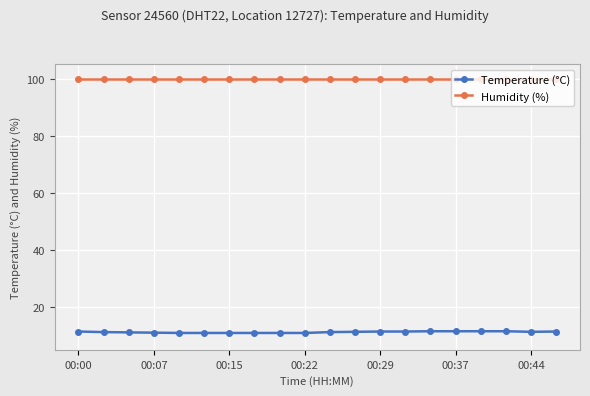

Which series has the largest total across all categories?

Humidity (%)